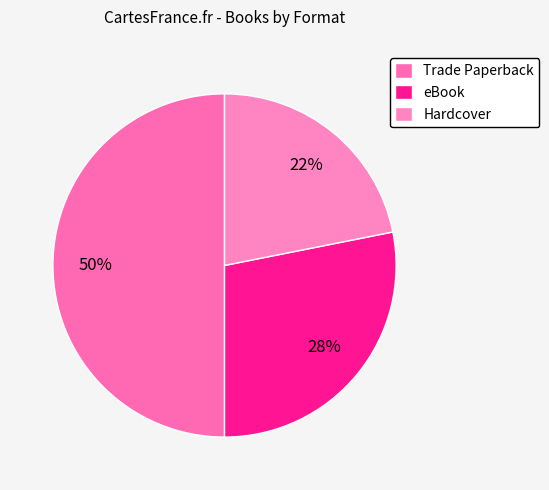

Count the number of slices in the pie.

3